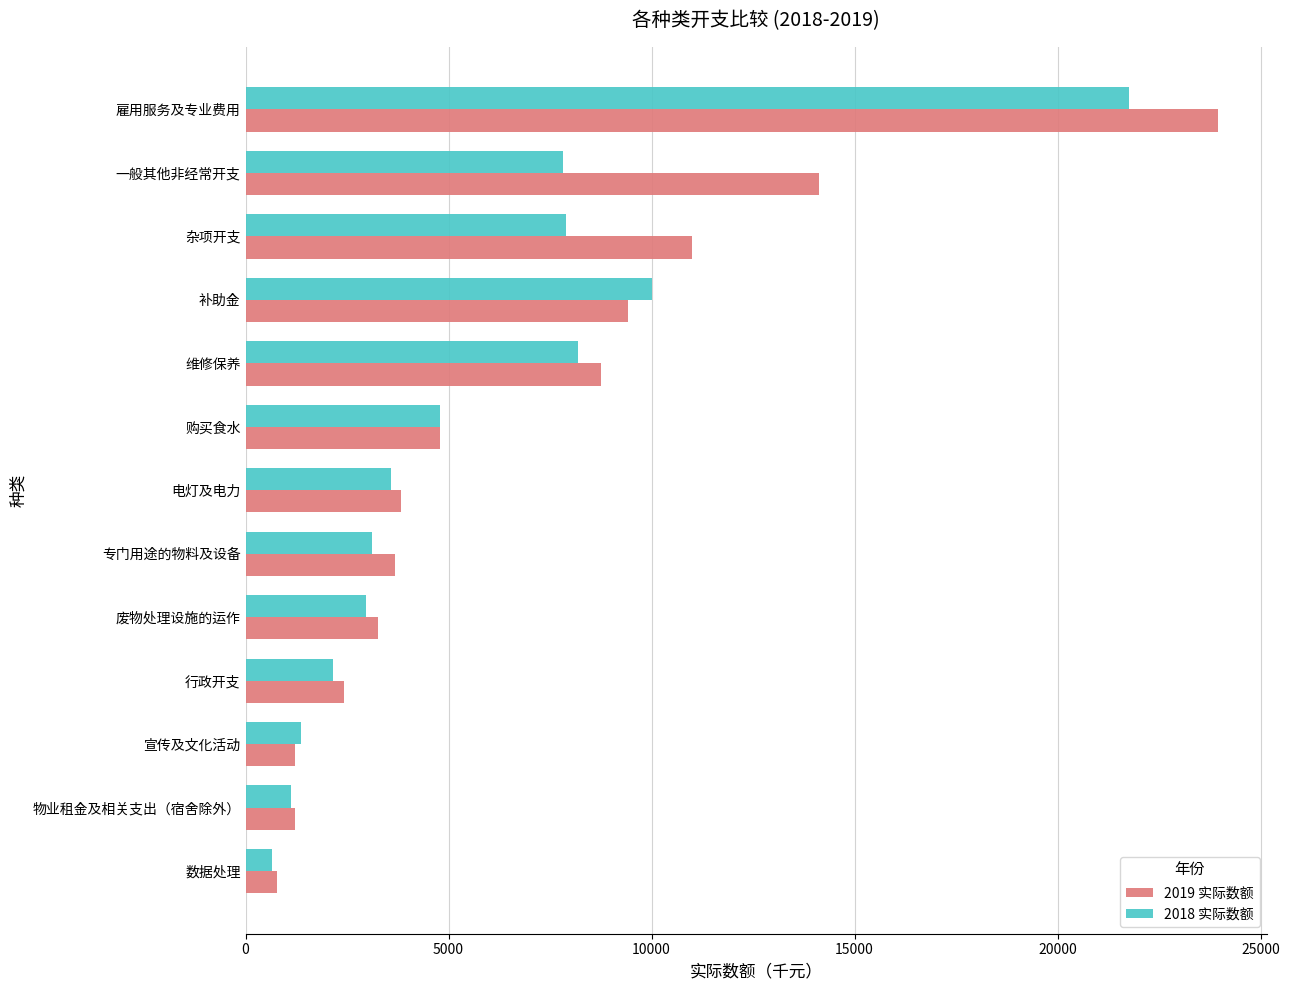

How many data points in 2019 实际数额 are less than 3827?

6